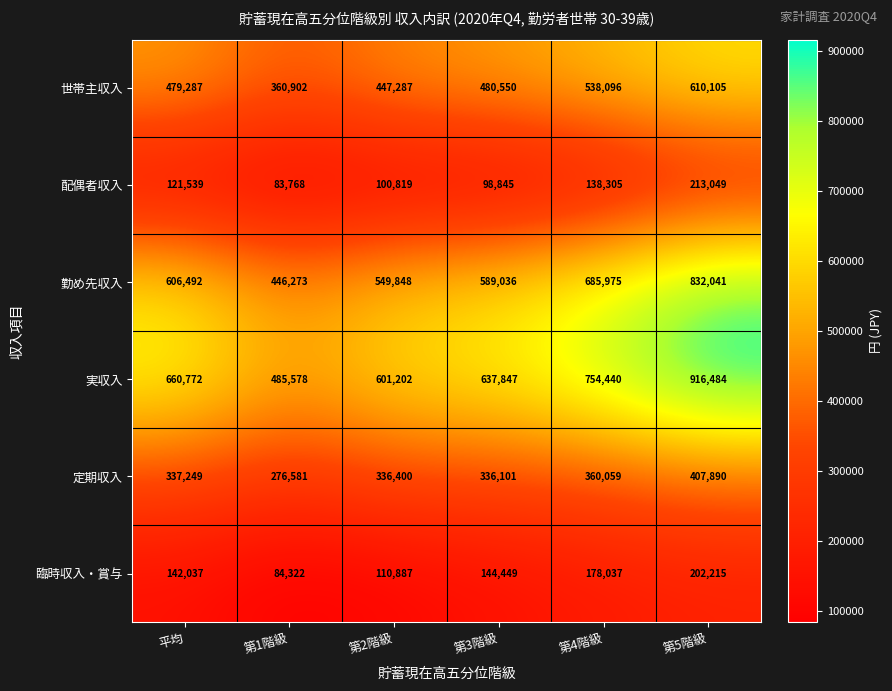

At which category is the sum across all series the highest?

第5階級